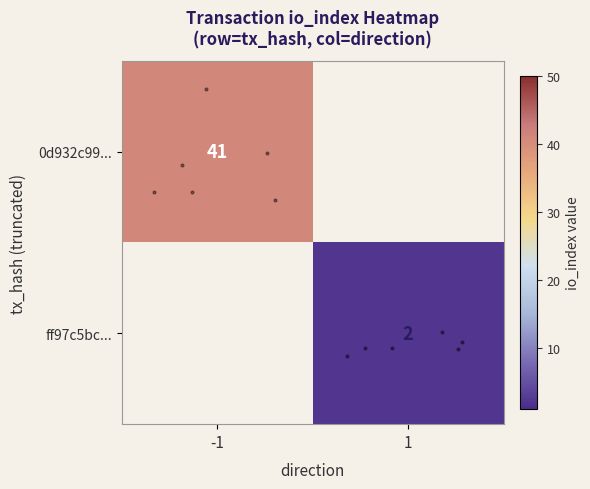

What is the highest value of the row_1 series?

2